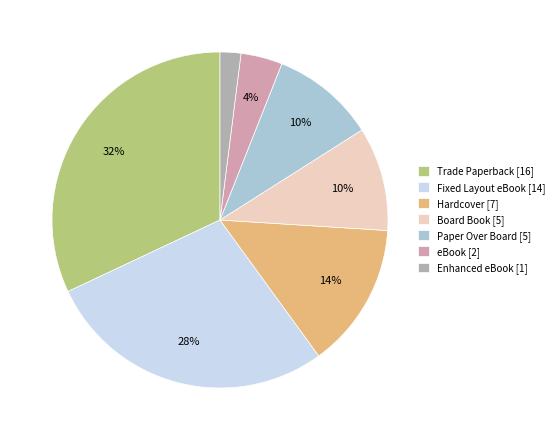

To the nearest percent, what is the difference between the largest and smallest slice percentages?

30%